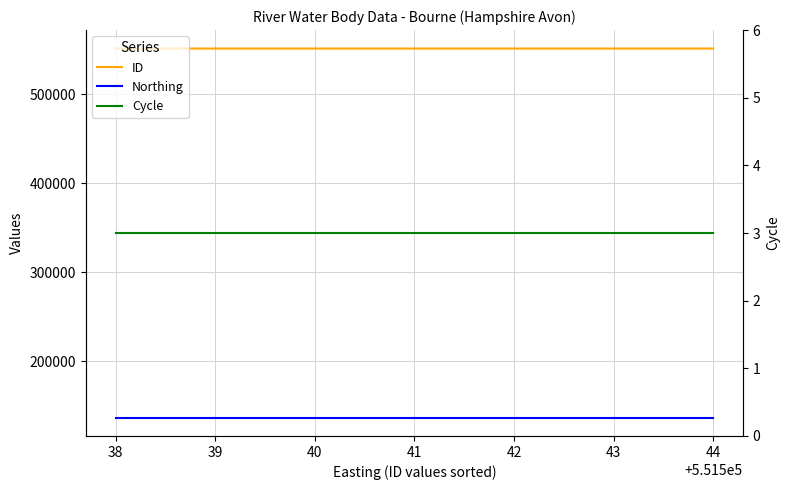

At how many categories does at least one series exceed 12804?

6